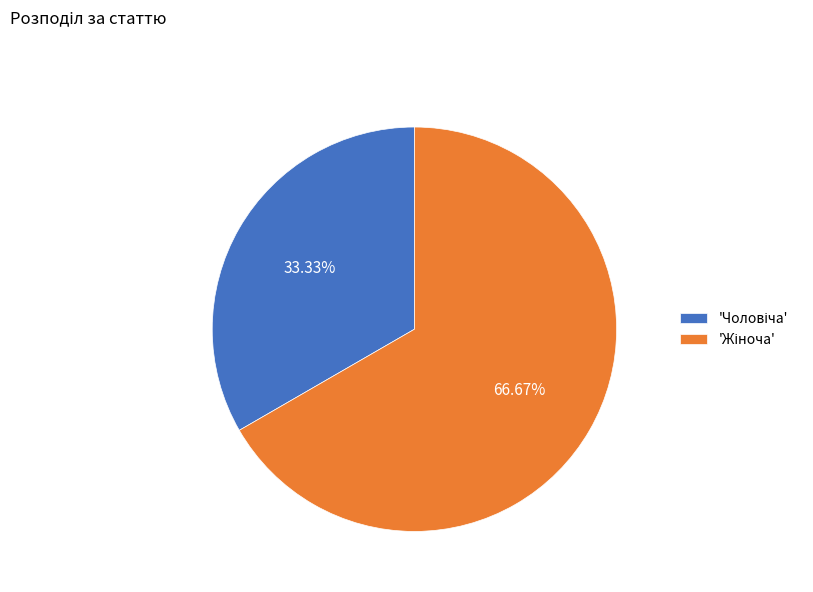

Is there a majority slice in this chart?

Yes